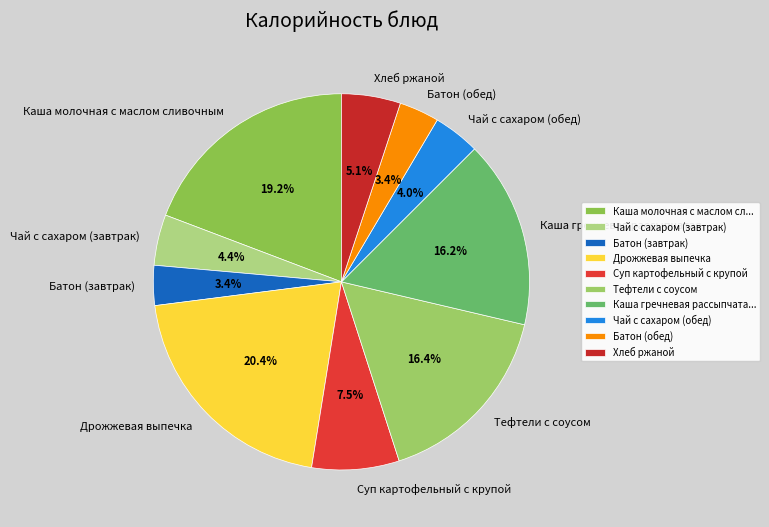

How many slices are in this pie chart?

10